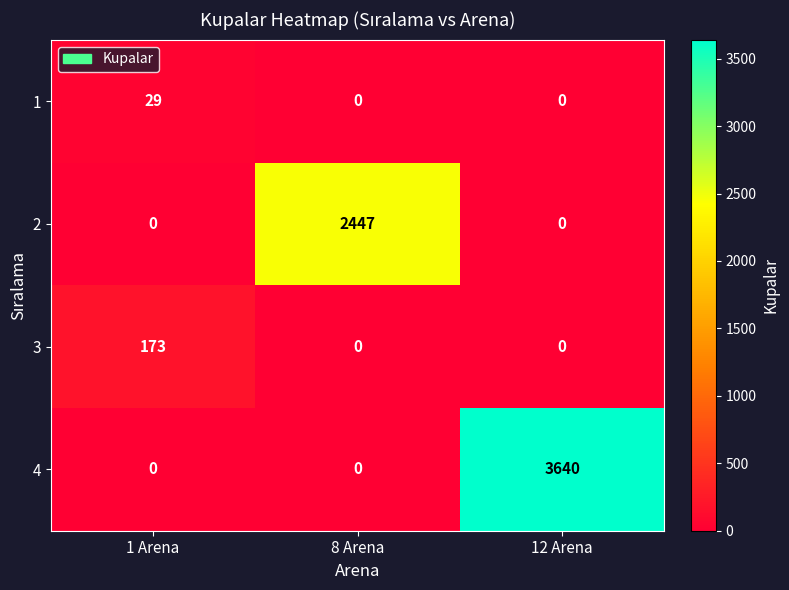

Read the 3 value at 1 Arena.

173